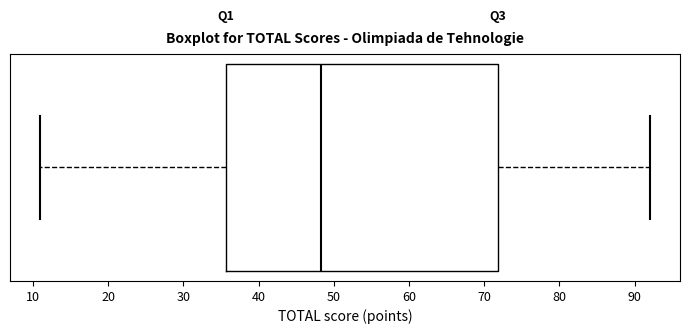

Read this box plot against the x-axis: the position of the median line, the range covered by the box, and the ends of both whiskers. The values are not printed on the chart, so give them approximately, as read against the axis.

median 48, box 36 to 72, whiskers 11 to 92